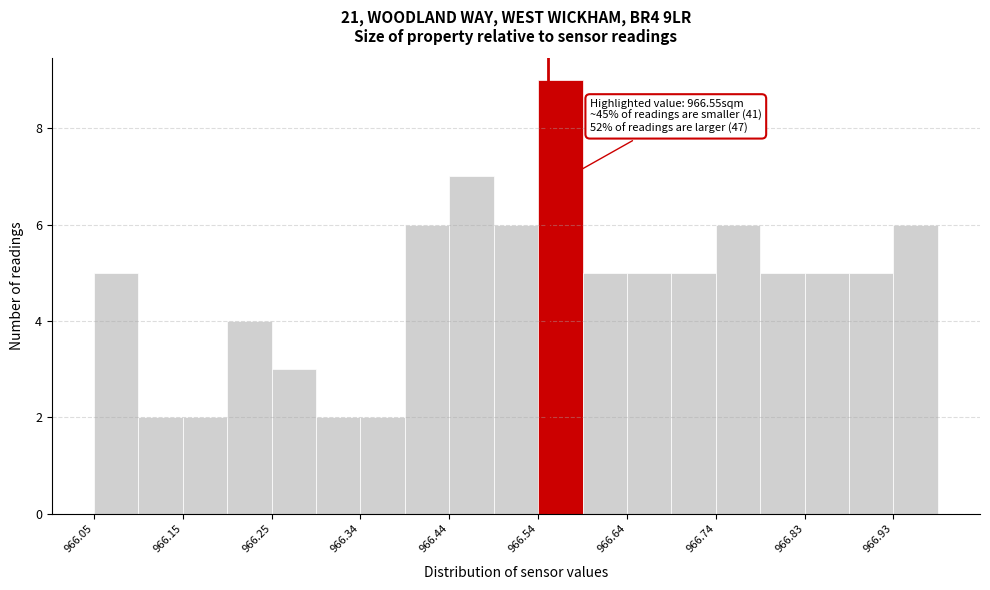

Which range on the x-axis has the tallest bar?

966.54 to 966.59